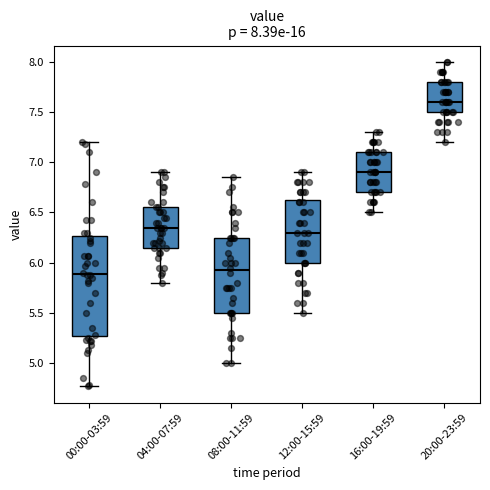

Which box has the highest median line?

20:00-23:59